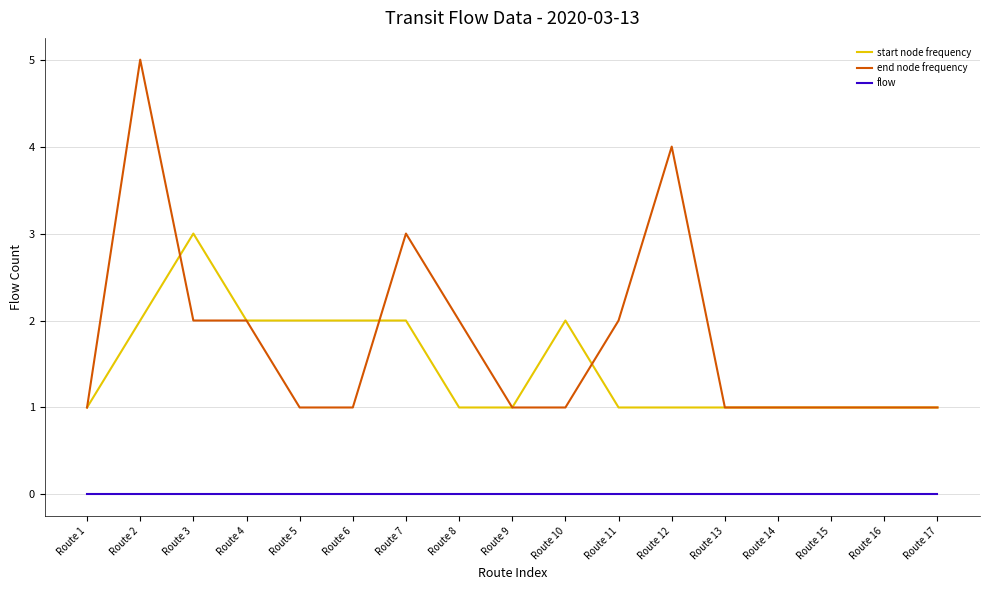

Which series changed the most between Route 1 and Route 11?

end node frequency